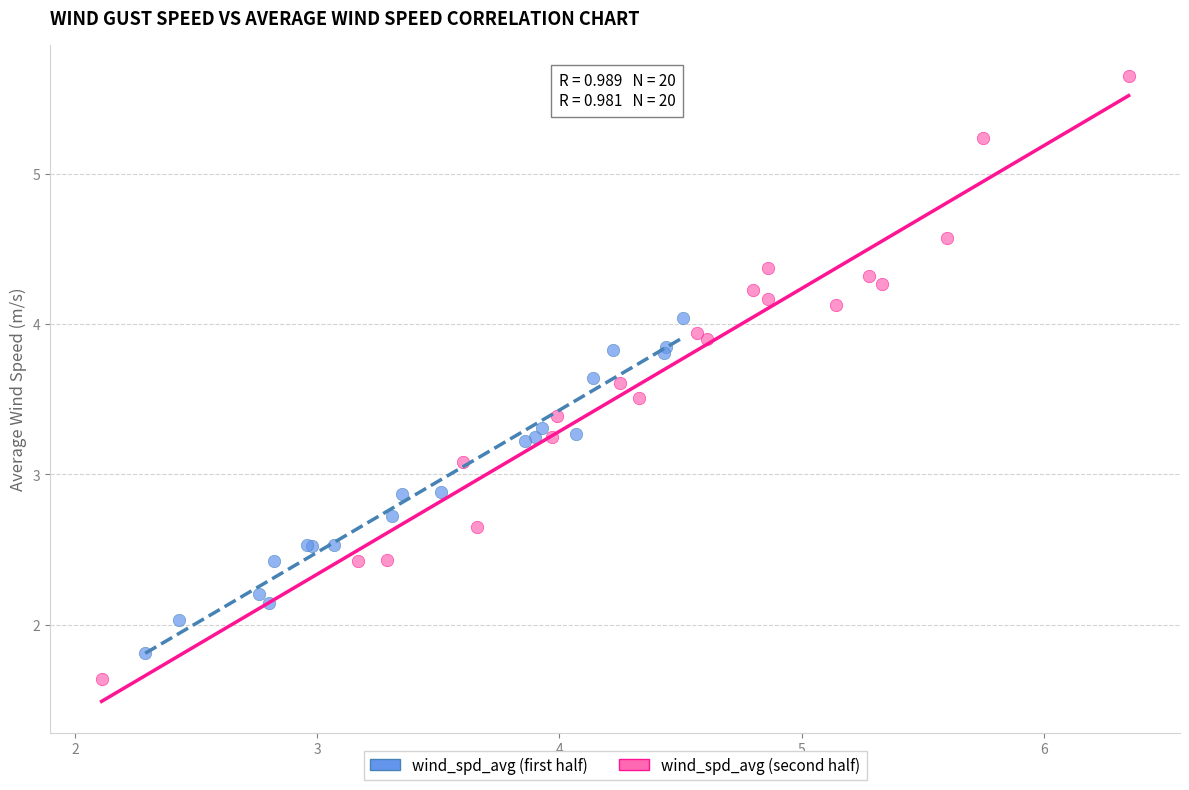

What are all the series names shown in the legend?

wind_spd_avg (first half), wind_spd_avg (second half)